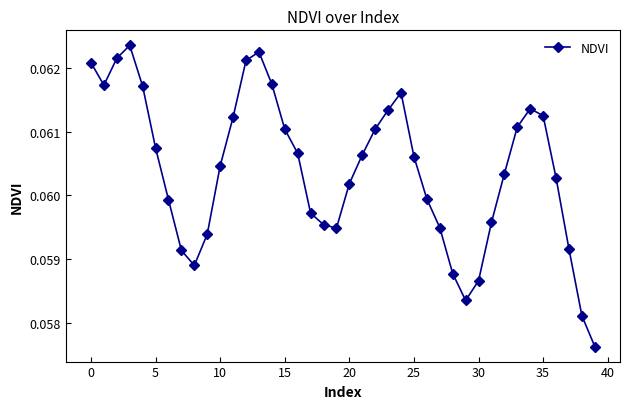

Is this an area chart (filled region under the line)?

No